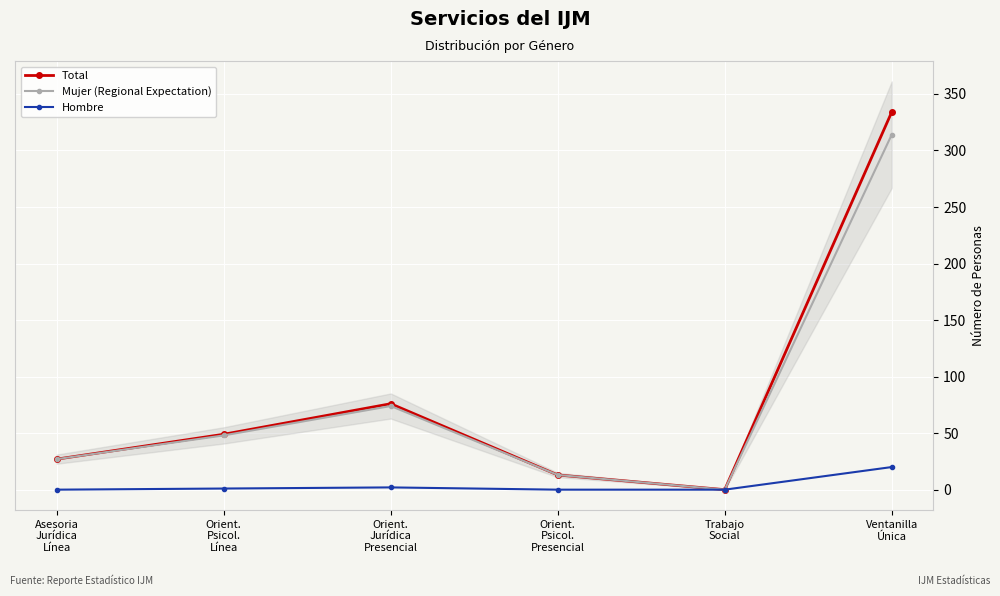

Reading left to right, extract all data points from this chart.

Total: 27	49	76	13	0	334
Mujer (Regional Expectation): 27	48	74	13	0	314
Hombre: 0	1	2	0	0	20